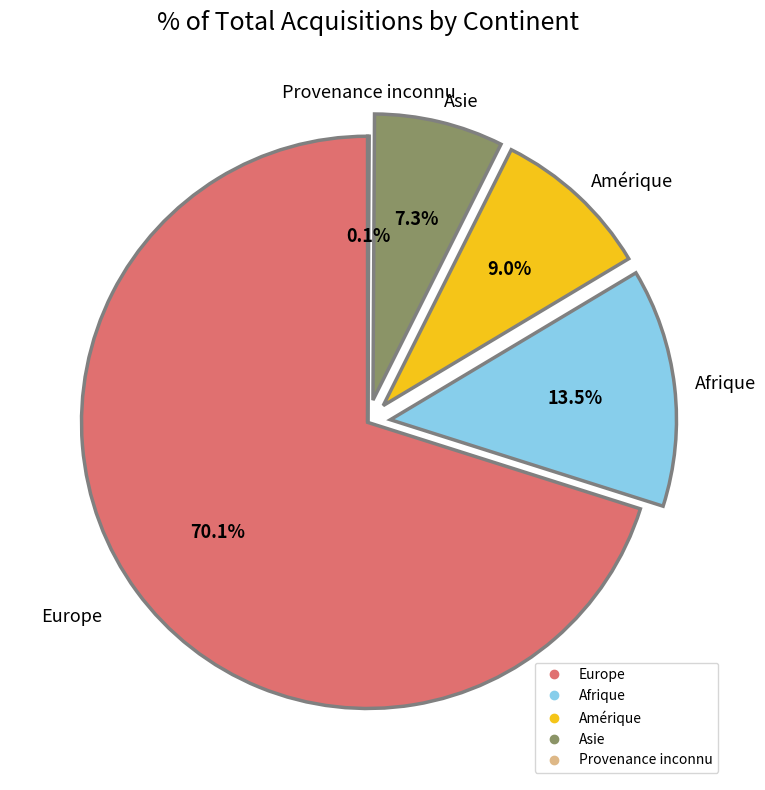

Is there any slice that represents more than half of the pie?

Yes